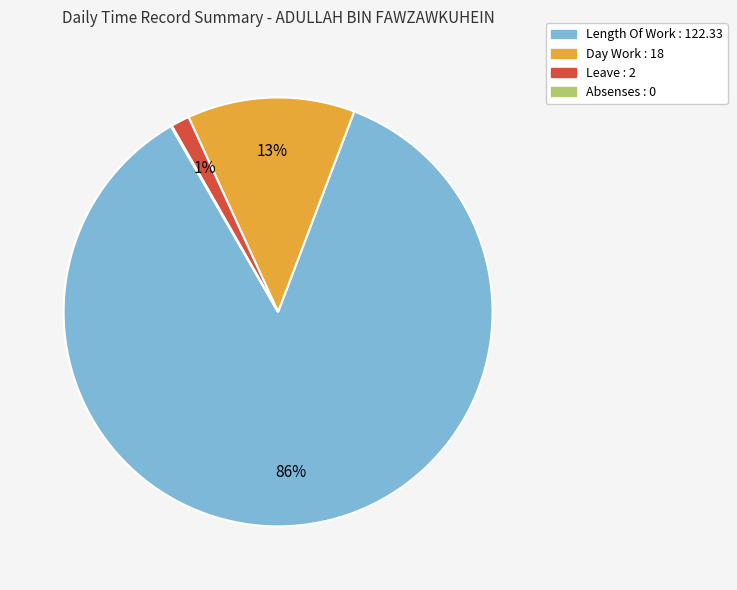

Is there a majority slice in this chart?

Yes